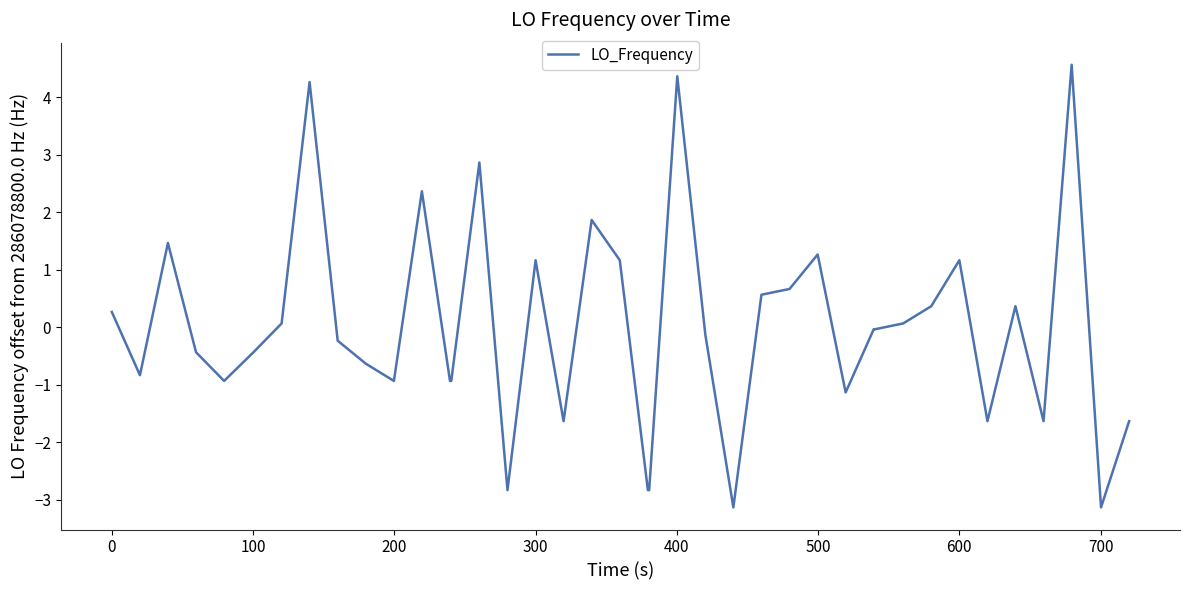

What is the difference between the second highest and minimum values?

7.5